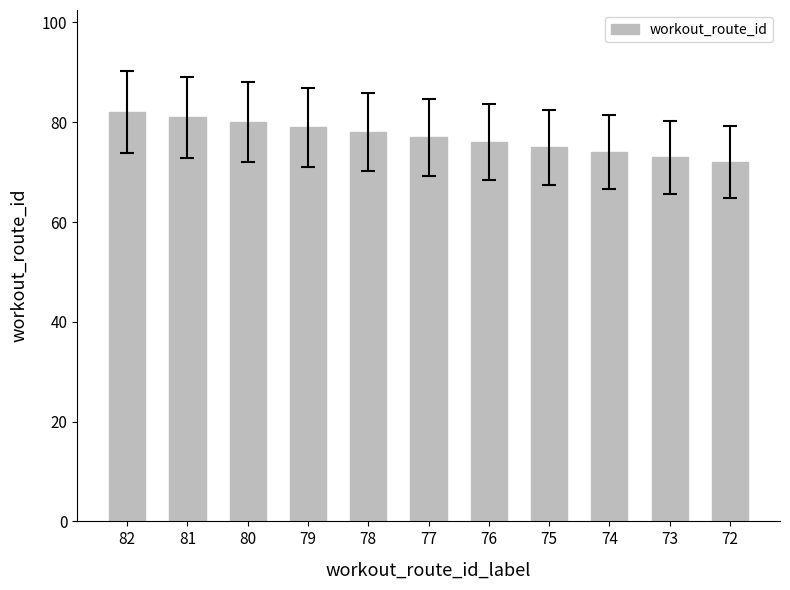

How many bars are there in total?

11